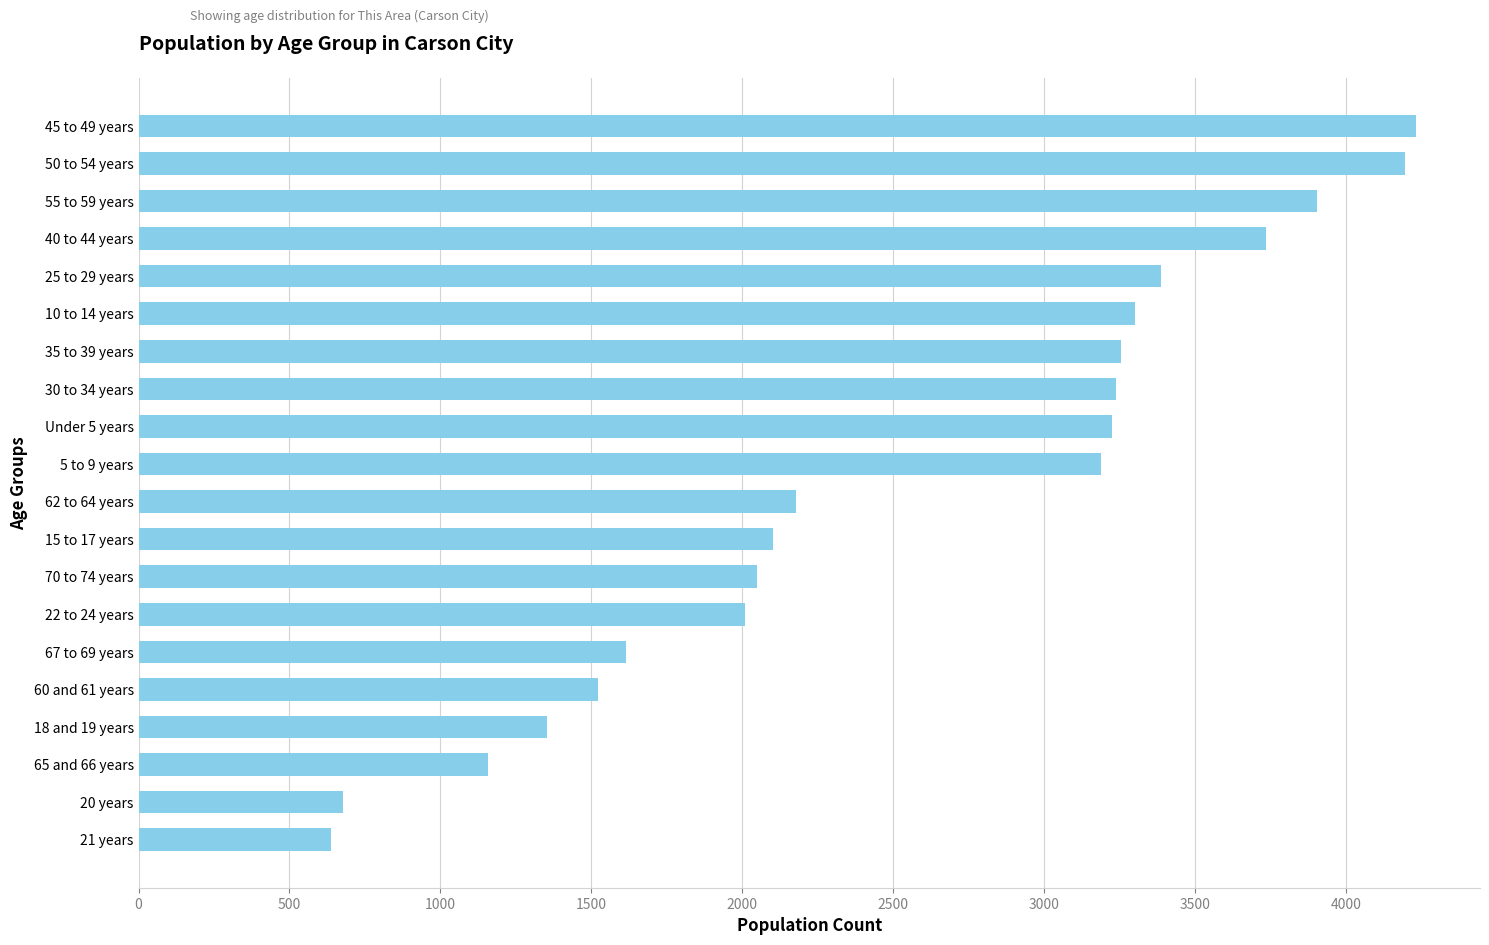

Where is the data nearest to the value 2434?

62 to 64 years